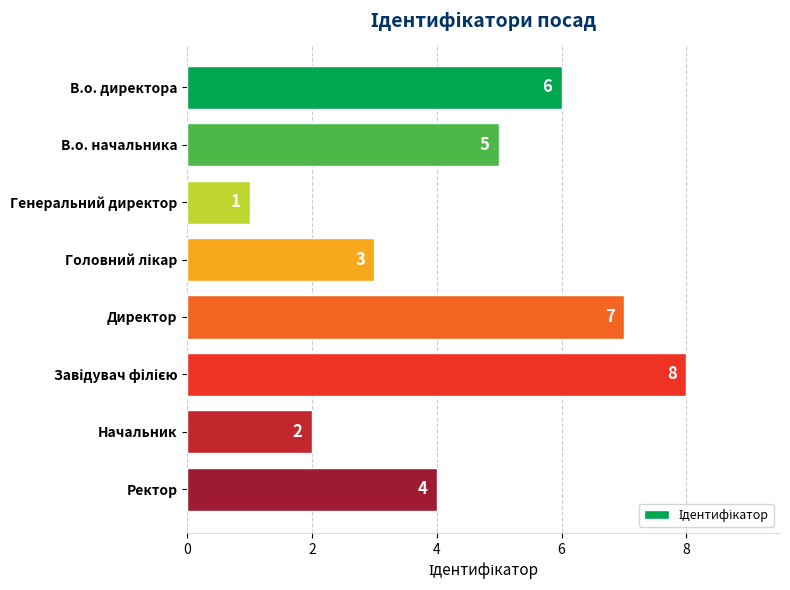

What is the difference between the second highest and second lowest values?

5